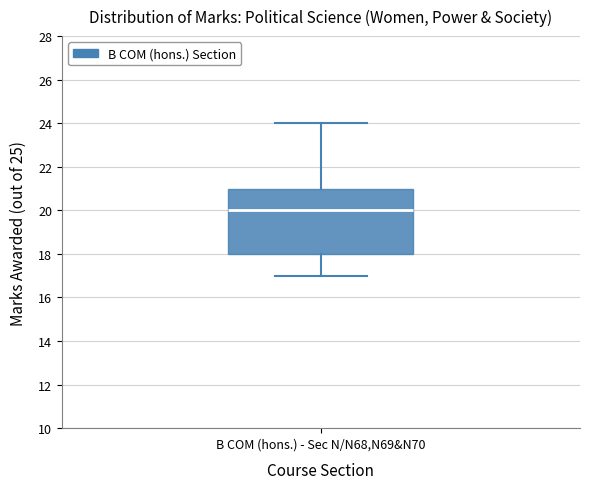

Read this box plot against the y-axis: the position of the median line, the range covered by the box, and the ends of both whiskers. The values are not printed on the chart, so give them approximately, as read against the axis.

median 20, box 18 to 21, whiskers 17 to 24